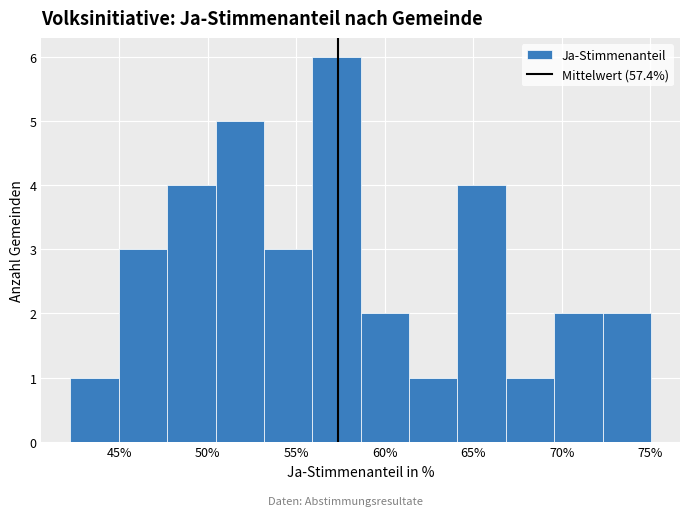

What is the height of the bar covering 53.0 to 56.0 on the x-axis? Neither the bar edges nor the heights are printed on the chart, so give them approximately, as read against the axes.

3